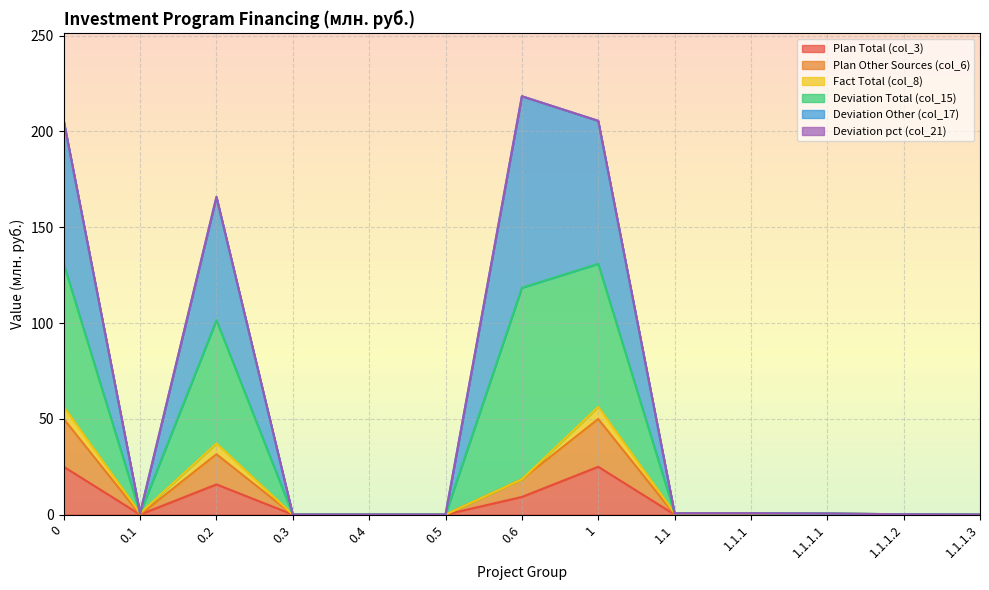

Which series changed the most between 0.6 and 1.1?

Deviation Total (col_15)